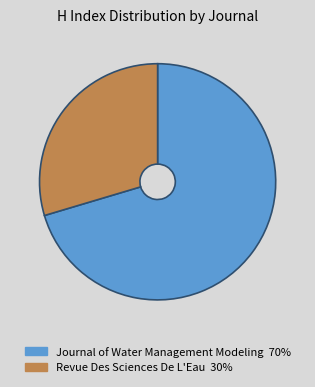

How many slices are in this pie chart?

2